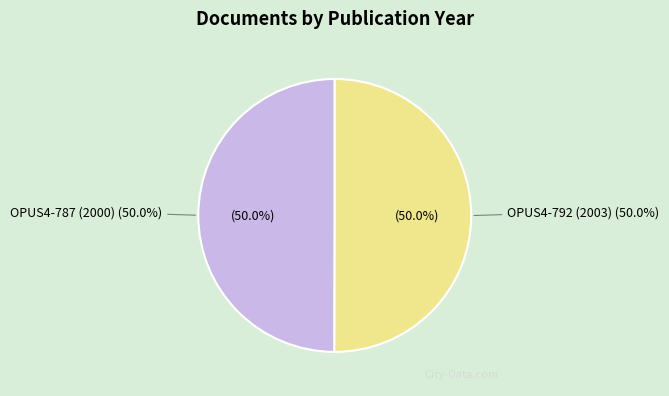

Which has a higher value, OPUS4-792 (2003) or OPUS4-787 (2000)?

OPUS4-792 (2003)